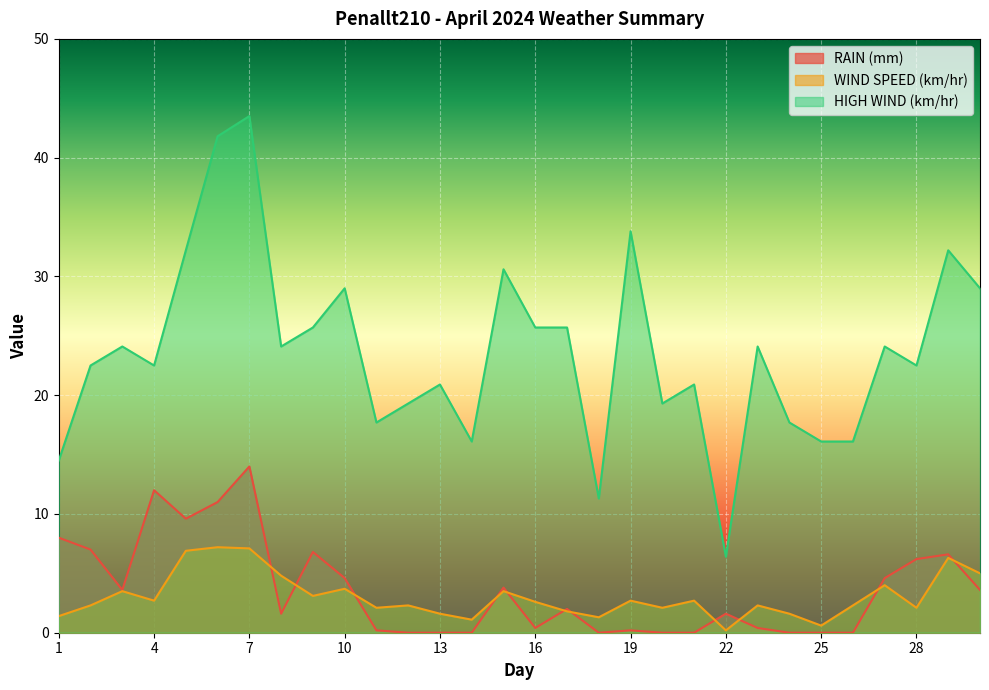

Where is the first local maximum for RAIN (mm)?

4